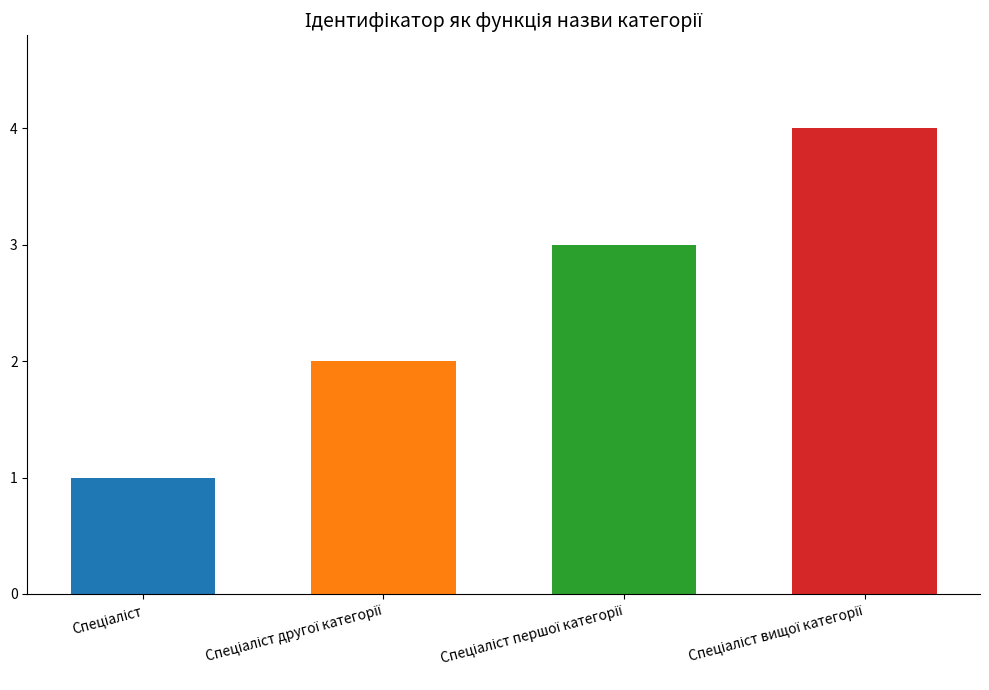

What is the average value?

2